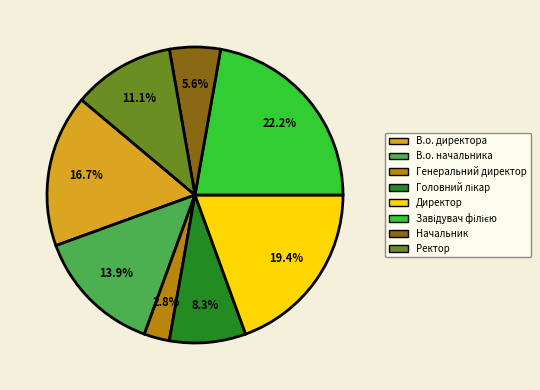

What percentage is NOT represented by Ректор?

88.9%